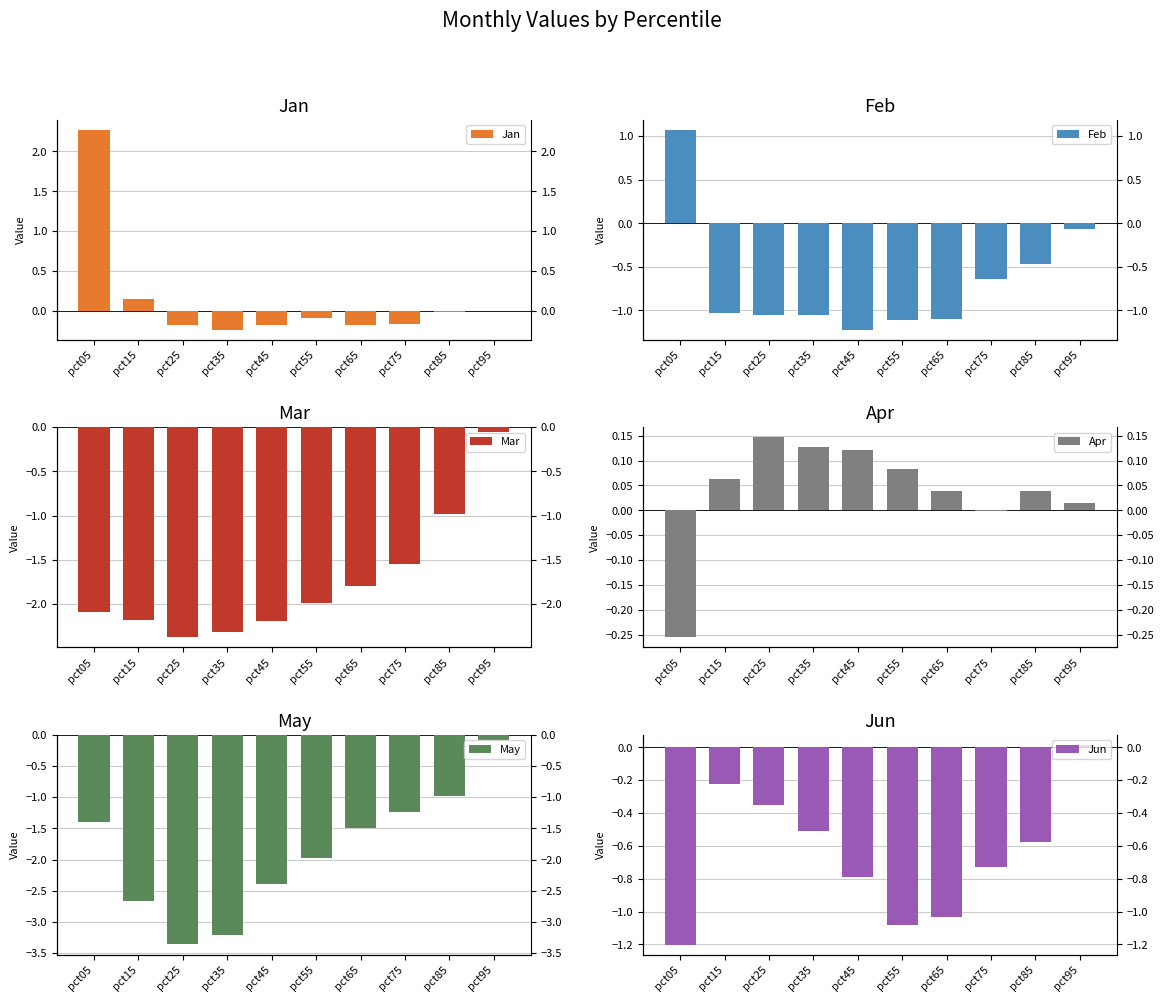

At how many categories does at least one series exceed 0?

9